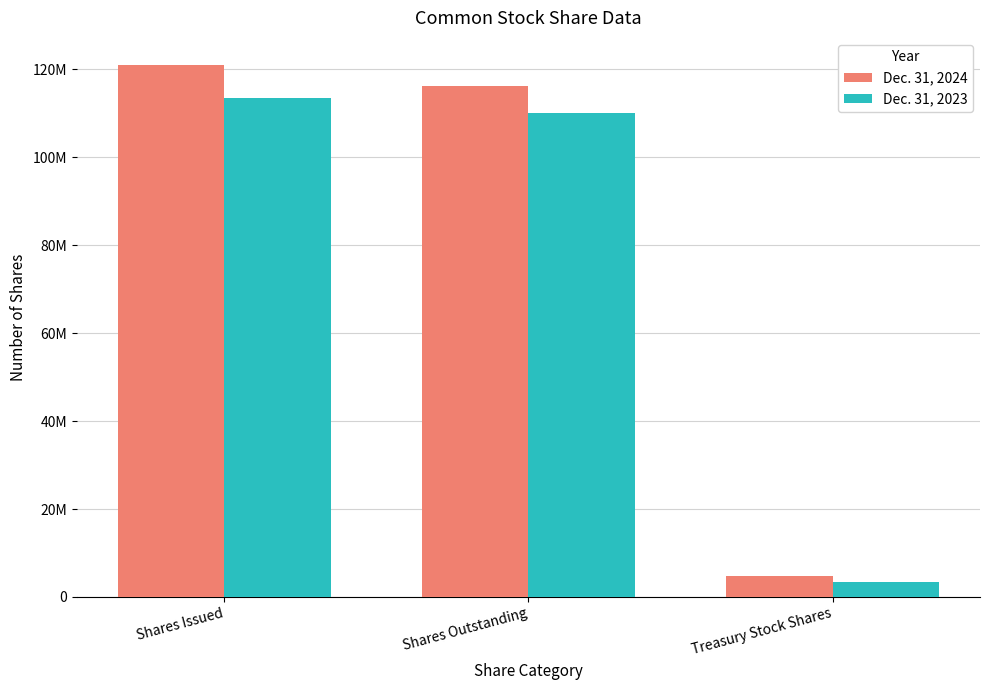

What is the total value across all series at Treasury Stock Shares?

8155788